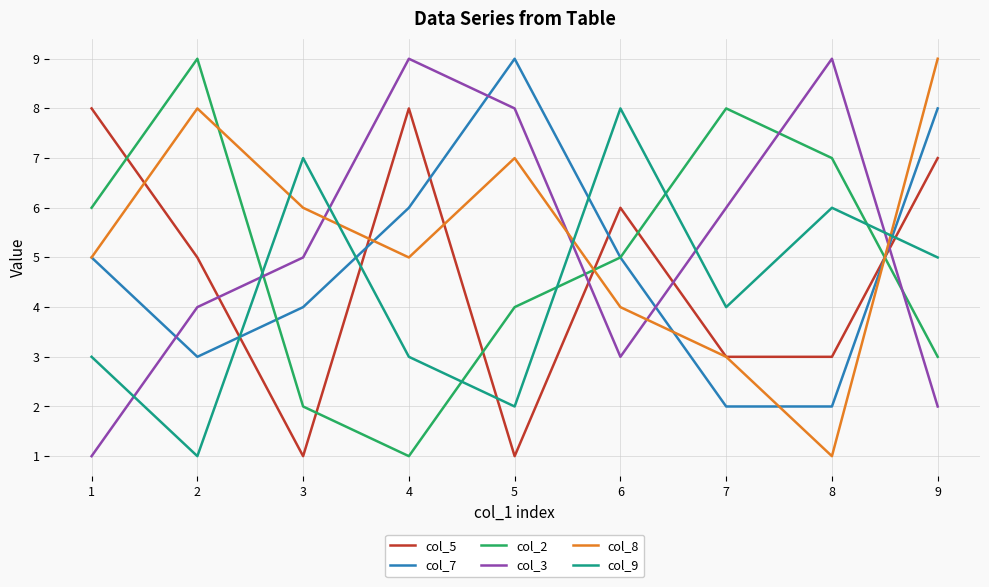

Reading right to left, list all the values displayed in this chart.

col_5: 9=7	8=3	7=3	6=6	5=1	4=8	3=1	2=5	1=8
col_7: 9=8	8=2	7=2	6=5	5=9	4=6	3=4	2=3	1=5
col_2: 9=3	8=7	7=8	6=5	5=4	4=1	3=2	2=9	1=6
col_3: 9=2	8=9	7=6	6=3	5=8	4=9	3=5	2=4	1=1
col_8: 9=9	8=1	7=3	6=4	5=7	4=5	3=6	2=8	1=5
col_9: 9=5	8=6	7=4	6=8	5=2	4=3	3=7	2=1	1=3